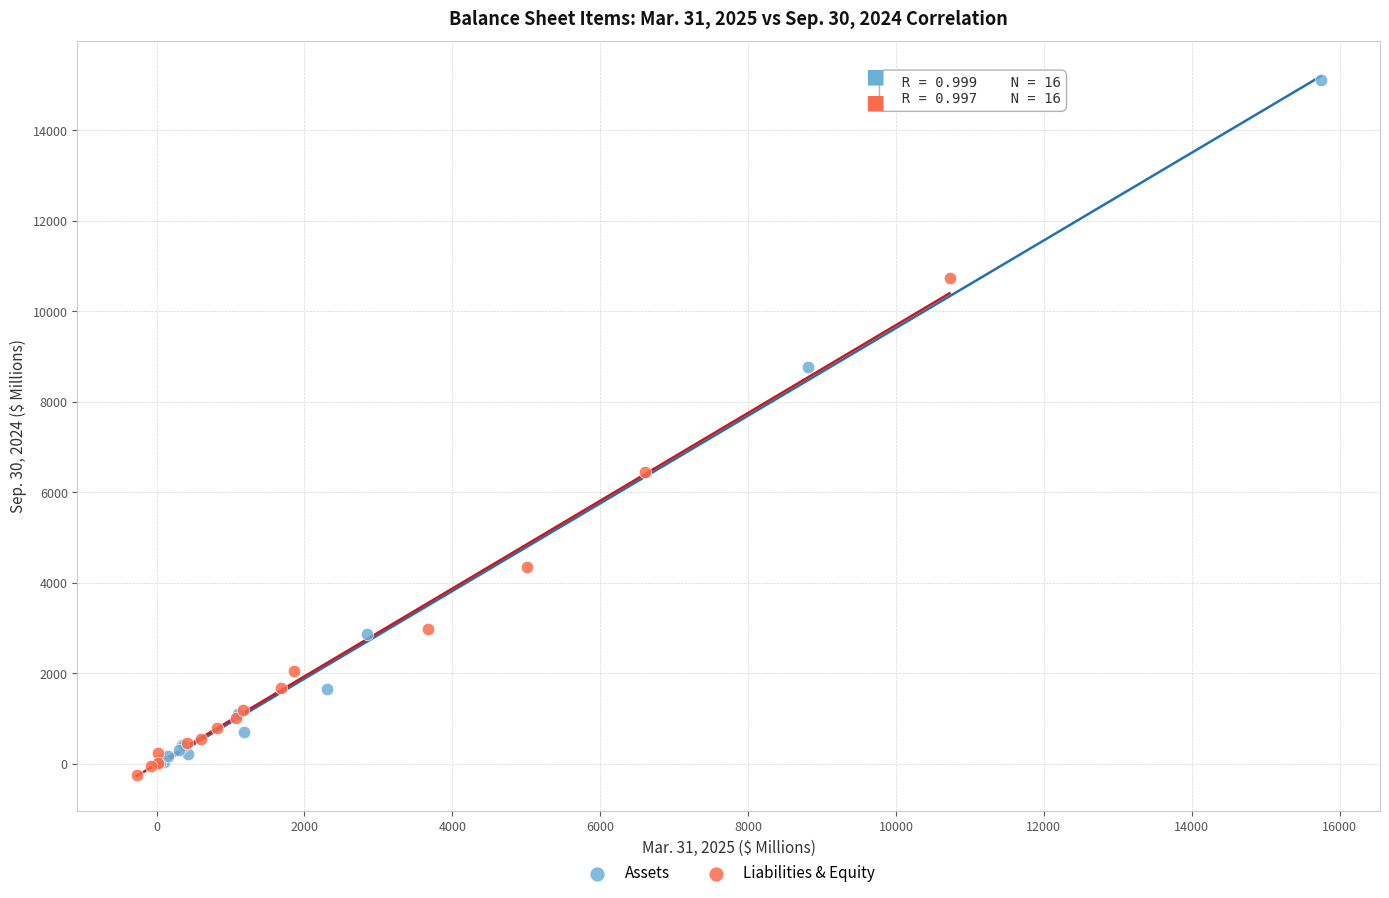

What are all the series names shown in the legend?

Assets, Liabilities & Equity